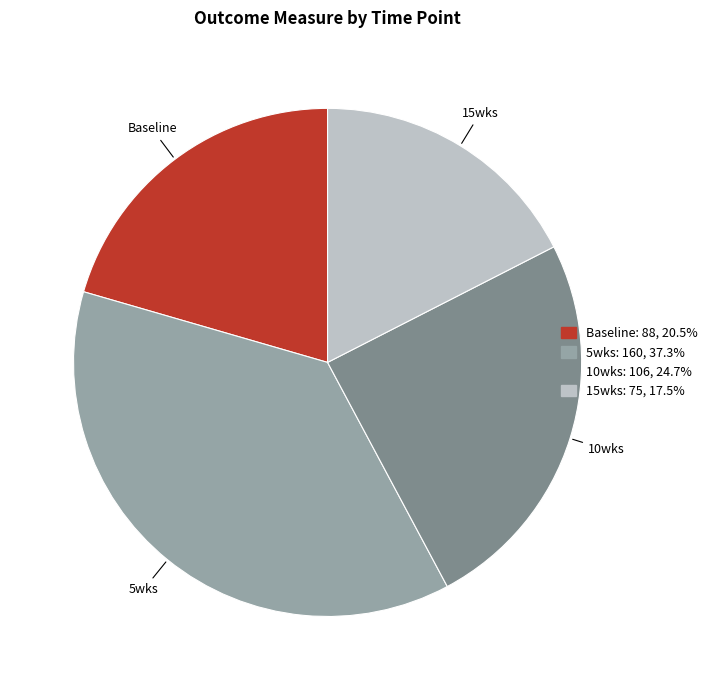

Is there any slice that represents more than half of the pie?

No